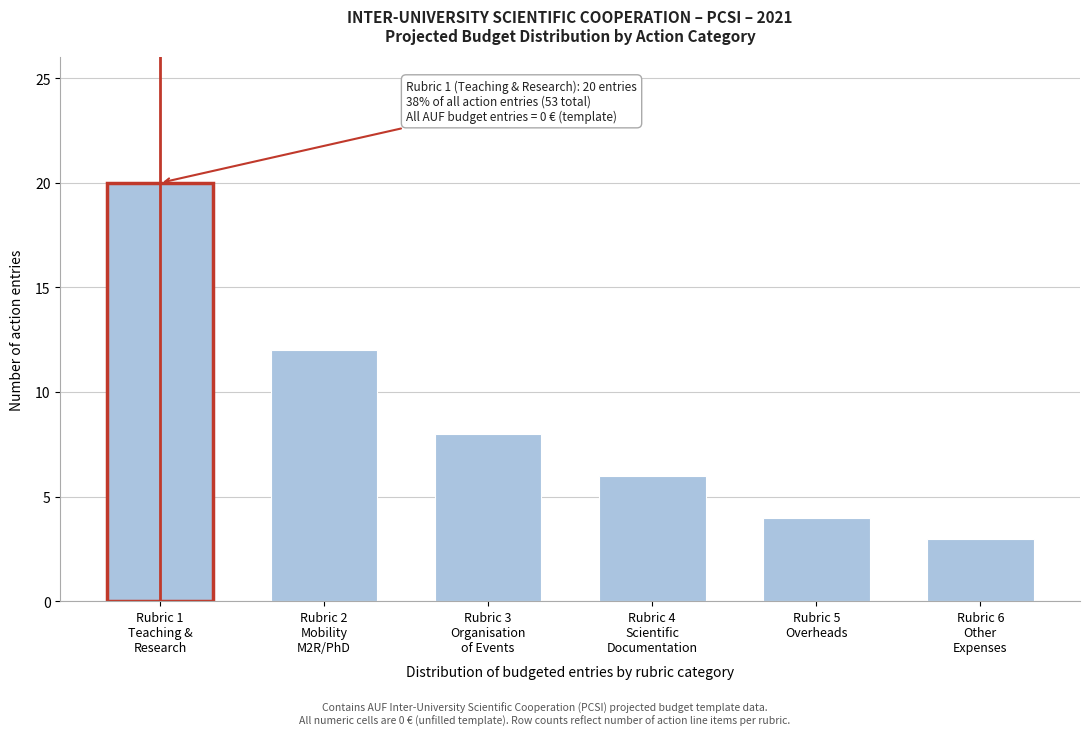

Reading left to right, list all the values displayed in this chart.

20	12	8	6	4	3